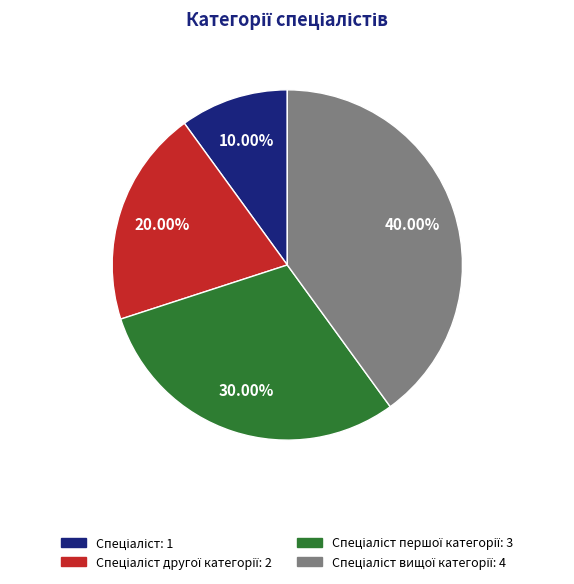

Is there a majority slice in this chart?

No